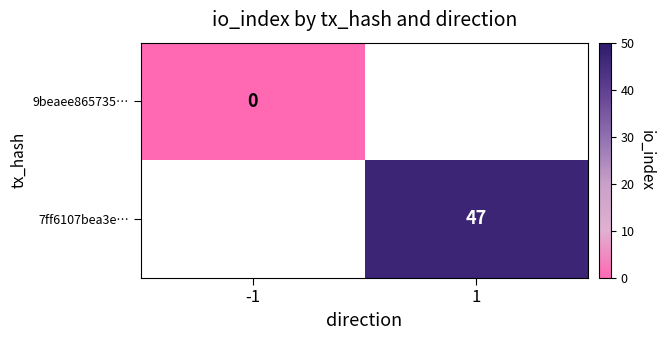

True or false: 7ff6107bea3e… has a value of 63 at 1.

False